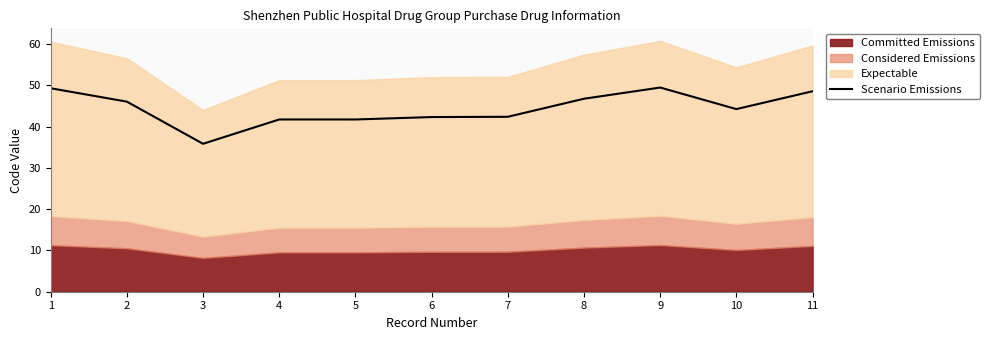

Reading right to left, list all the values displayed in this chart.

11=48.6	10=44.2	9=49.5	8=46.8	7=42.4	6=42.3	5=41.7	4=41.7	3=35.8	2=46.1	1=49.3